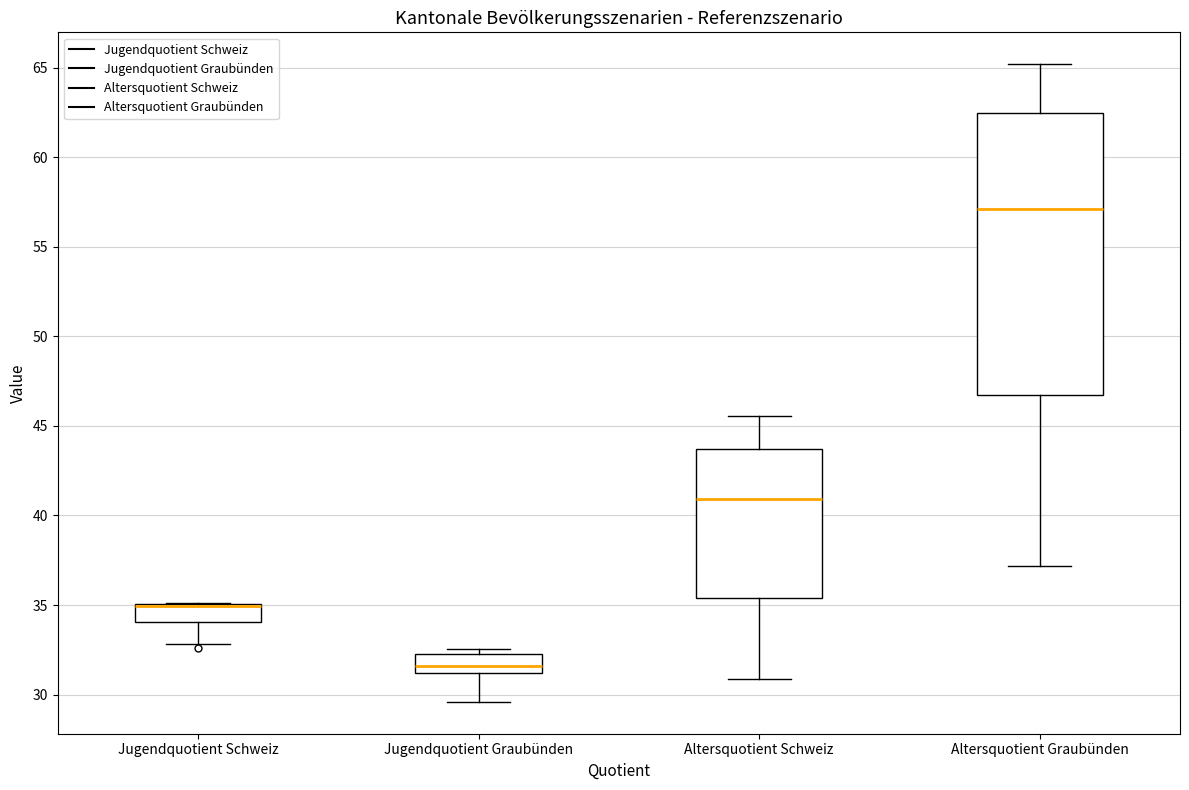

Reading left to right, transcribe this box plot: for each box, give where its median line is, the range the box spans, and where its two whiskers end, as read against the y-axis. The values are not printed on the chart, so give them approximately, as read against the axis.

Jugendquotient Schweiz: median 35.0 (drawn on the box's upper edge), box 34.0 to 35.0, whiskers 33.0 to 35.0
Jugendquotient Graubünden: median 31.5, box 31.0 to 32.5, whiskers 29.5 to 32.5 (just above the box's upper edge)
Altersquotient Schweiz: median 41.0, box 35.5 to 43.5, whiskers 31.0 to 45.5
Altersquotient Graubünden: median 57.0, box 46.5 to 62.5, whiskers 37.0 to 65.0